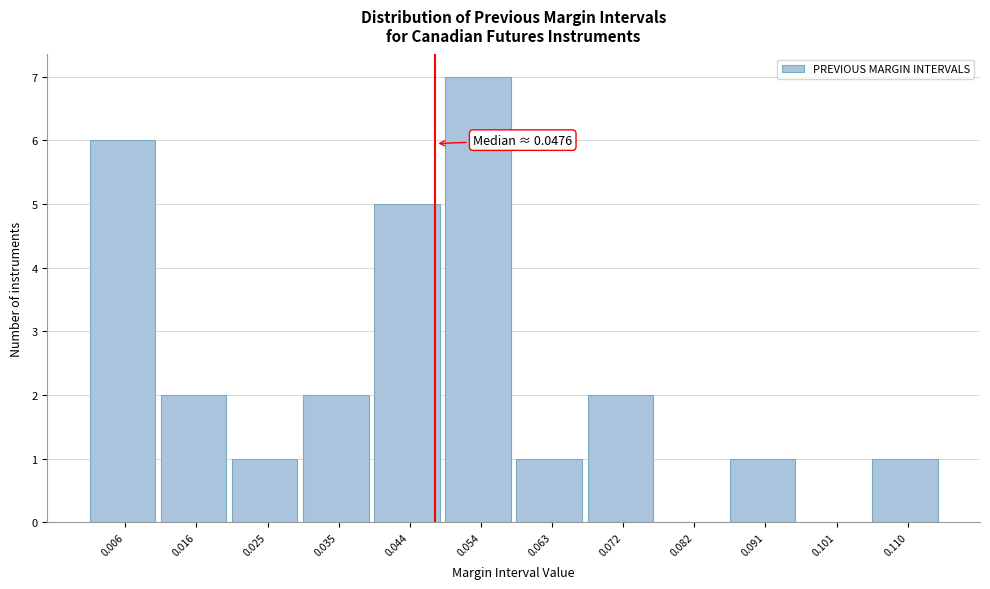

Over which range of the x-axis is the bar tallest?

0.049 to 0.058